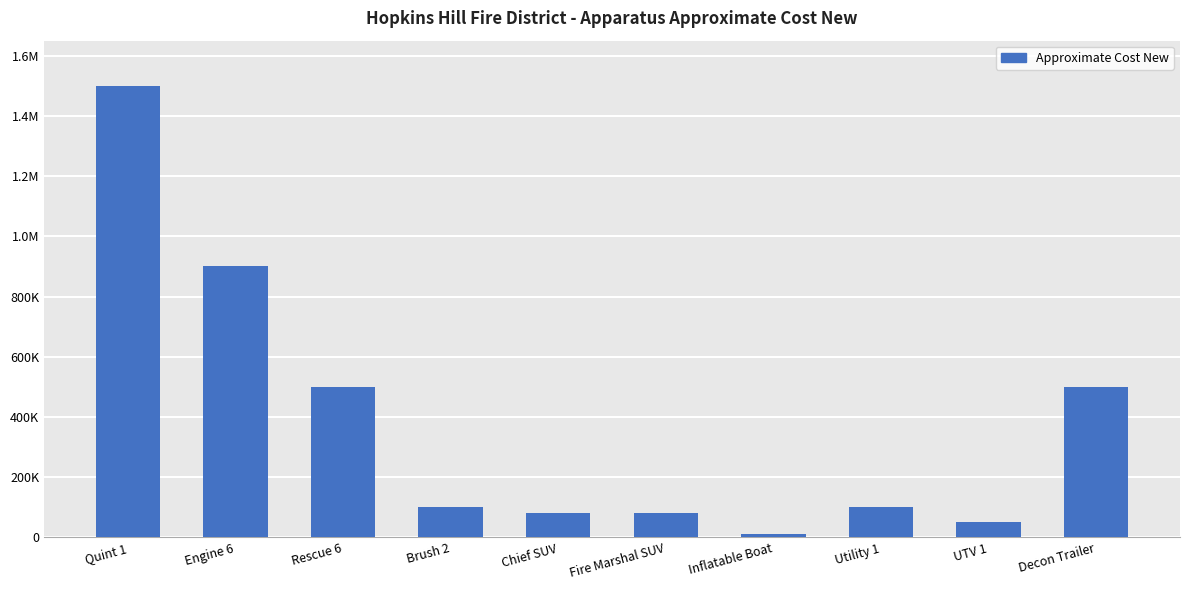

Between UTV 1 and Quint 1, which is larger?

Quint 1